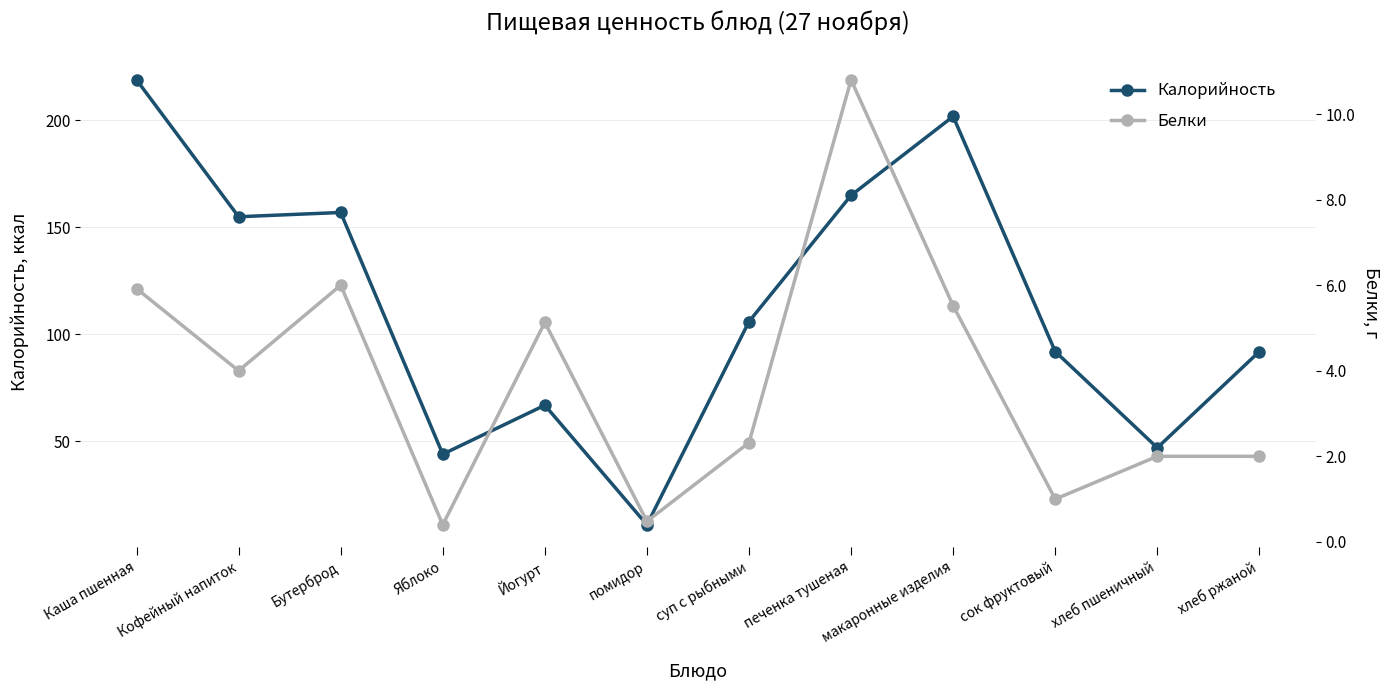

In Белки, how many points are higher than both neighbors (excluding endpoints)?

3